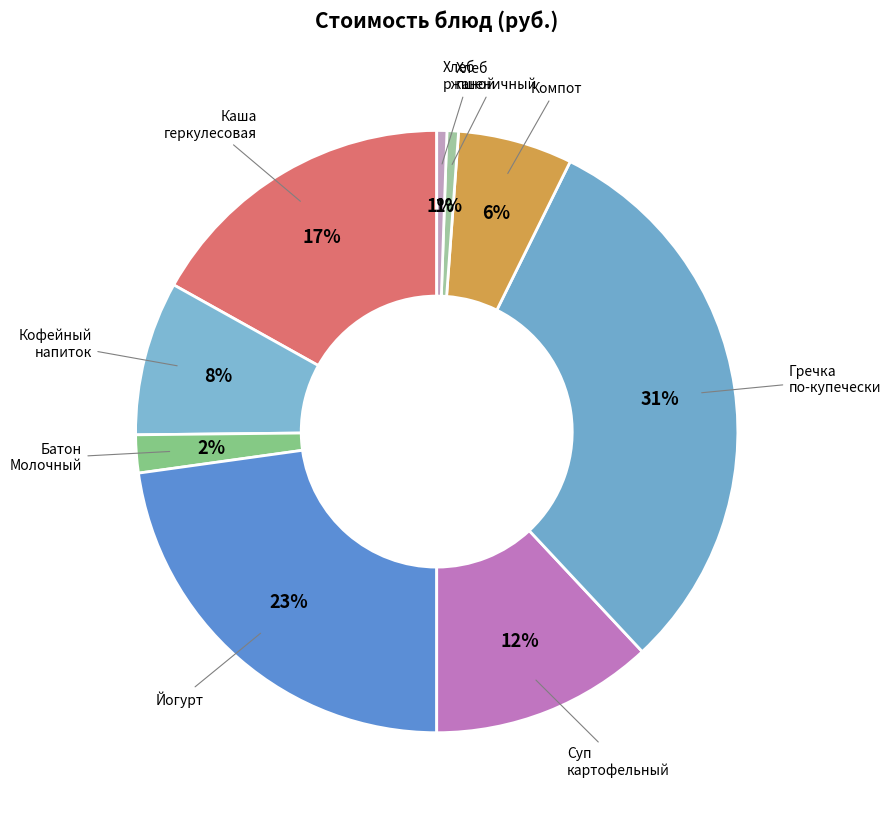

Which has a higher value, Хлеб пшеничный or Гречка по-купечески?

Гречка по-купечески